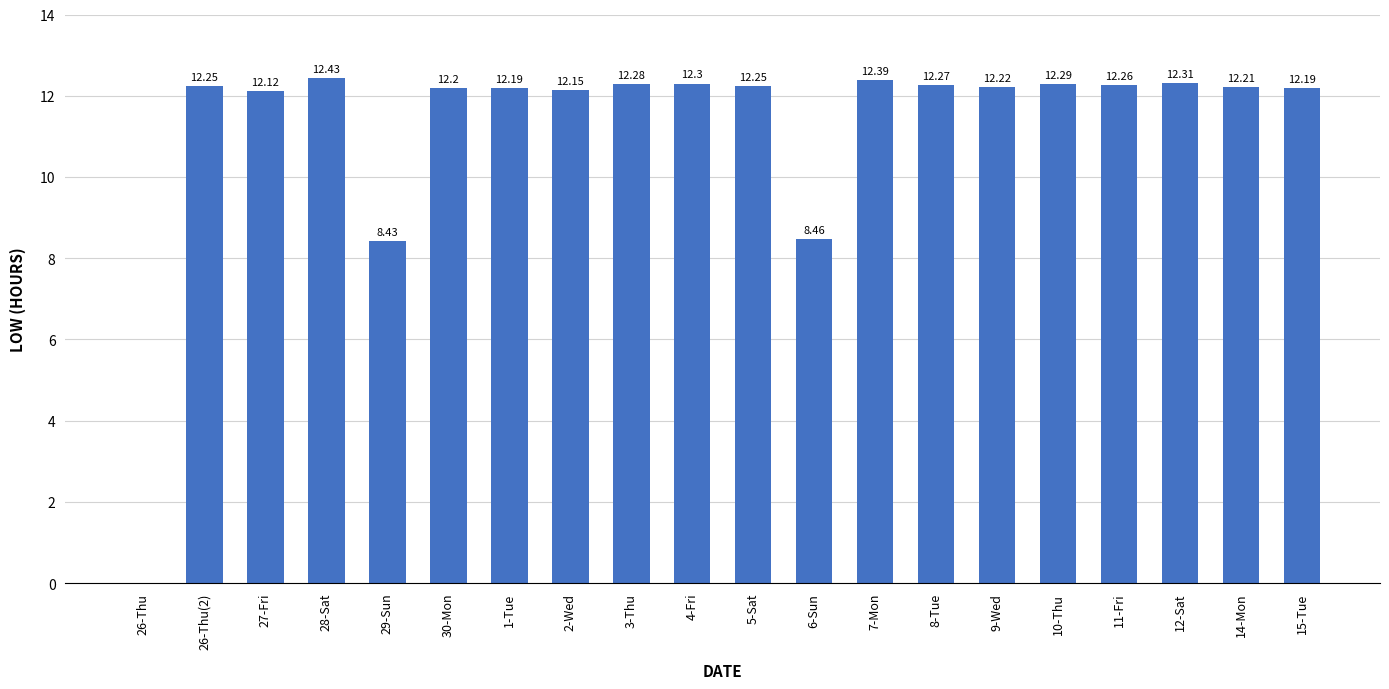

What value does the data have at 27-Fri?

12.1